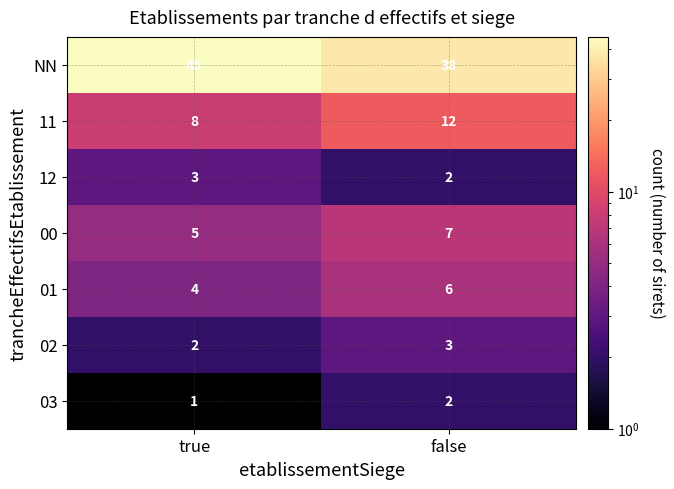

What is the difference between the 11 values at false and true?

4